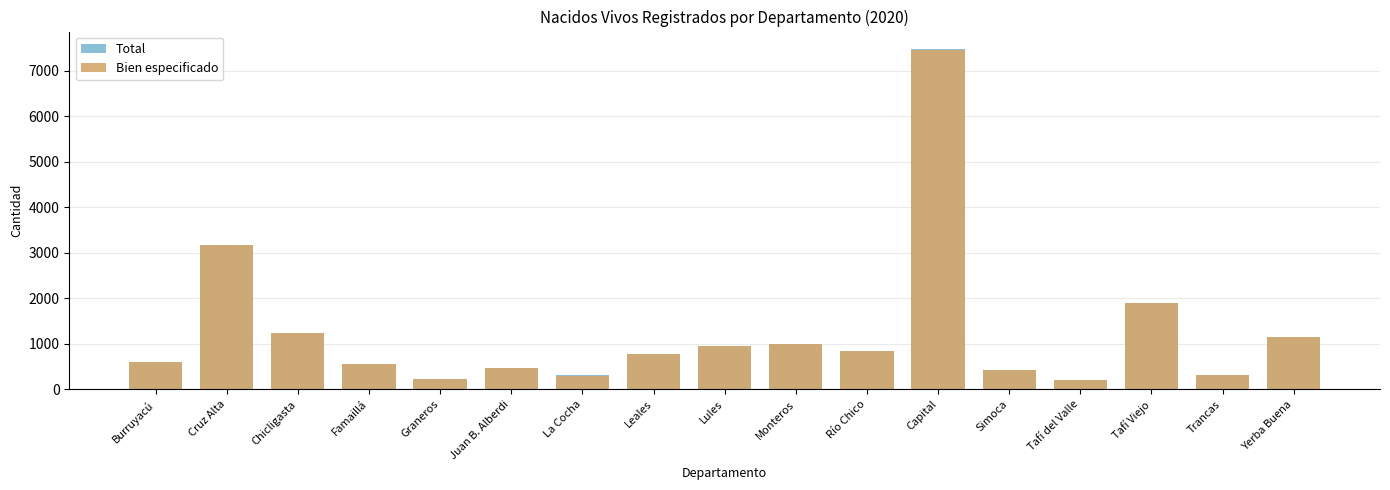

What is the total value across all series at Yerba Buena?

2284